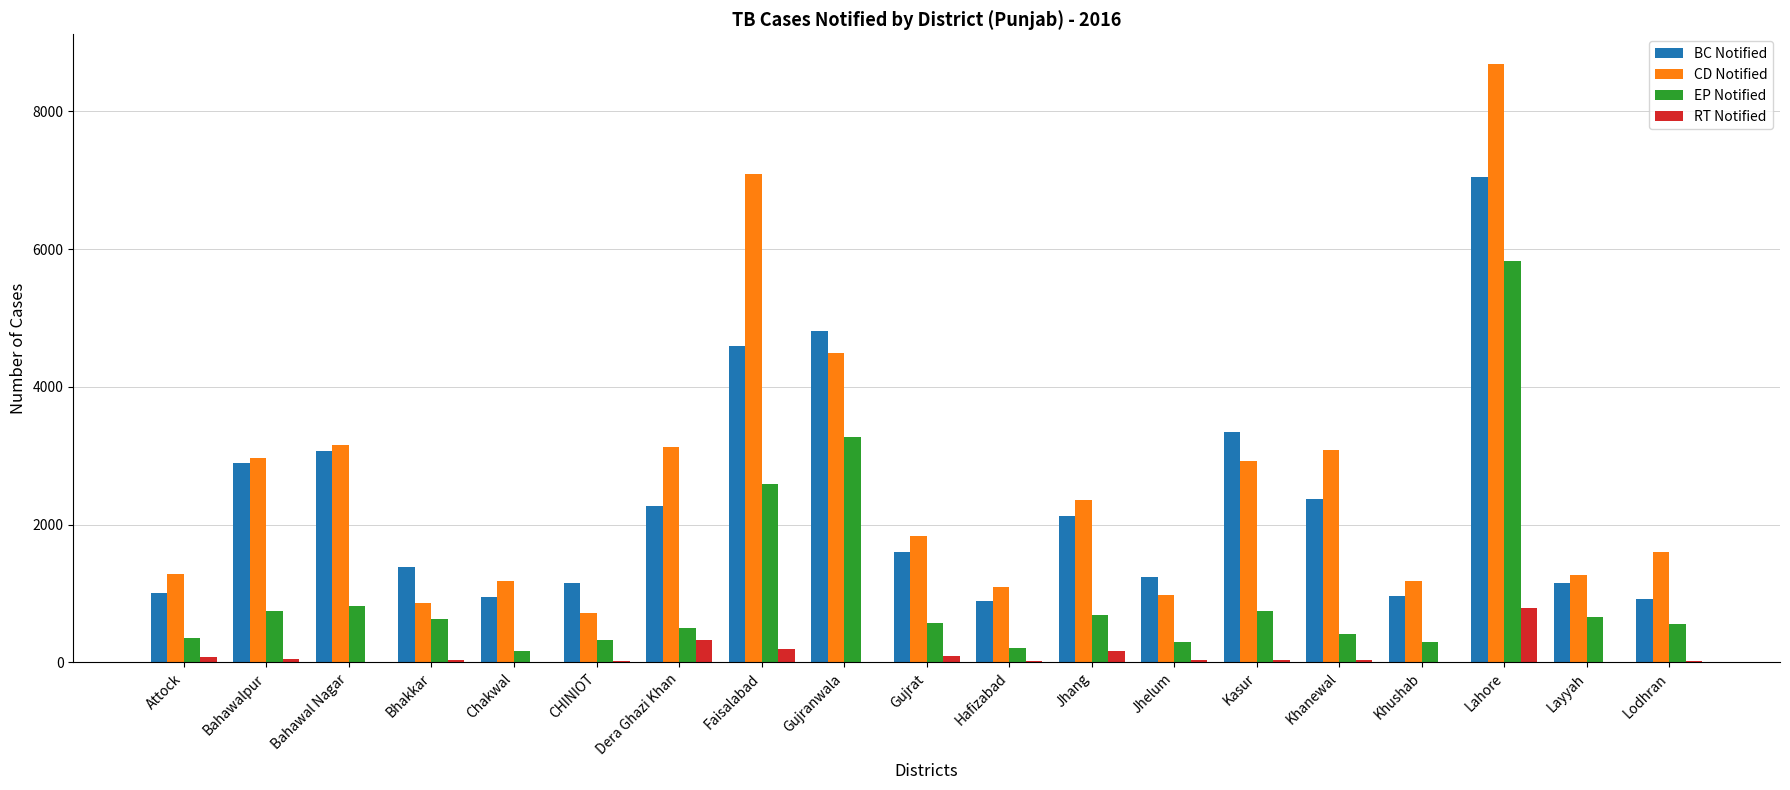

Read the RT Notified value at Attock, to the nearest 10.

70